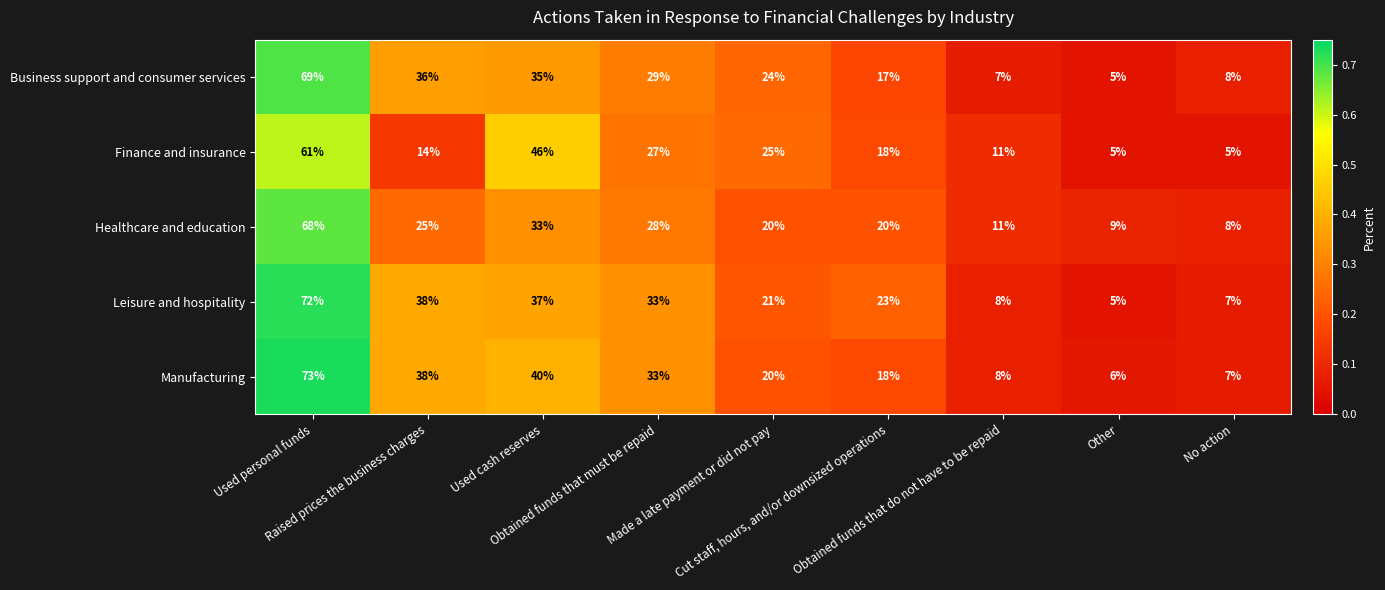

What is the difference between the maximum and minimum values in the Finance and insurance series?

56